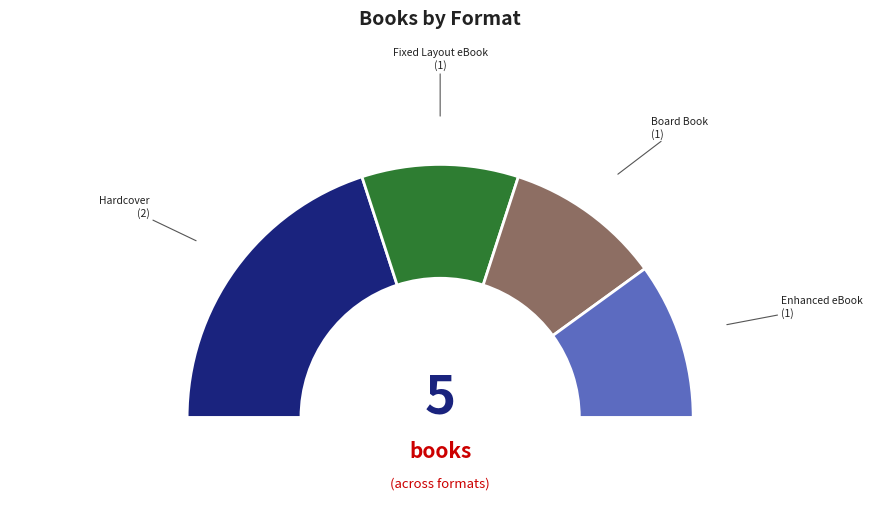

Is it true that 9781481424233 is 44% of the pie?

True